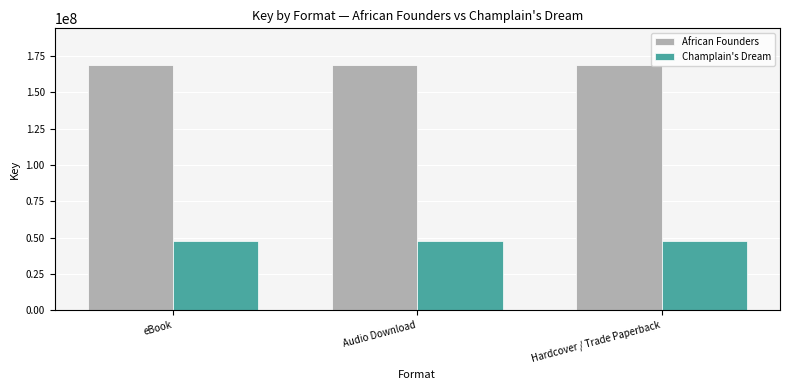

What is the average value of the African Founders series?

168800675